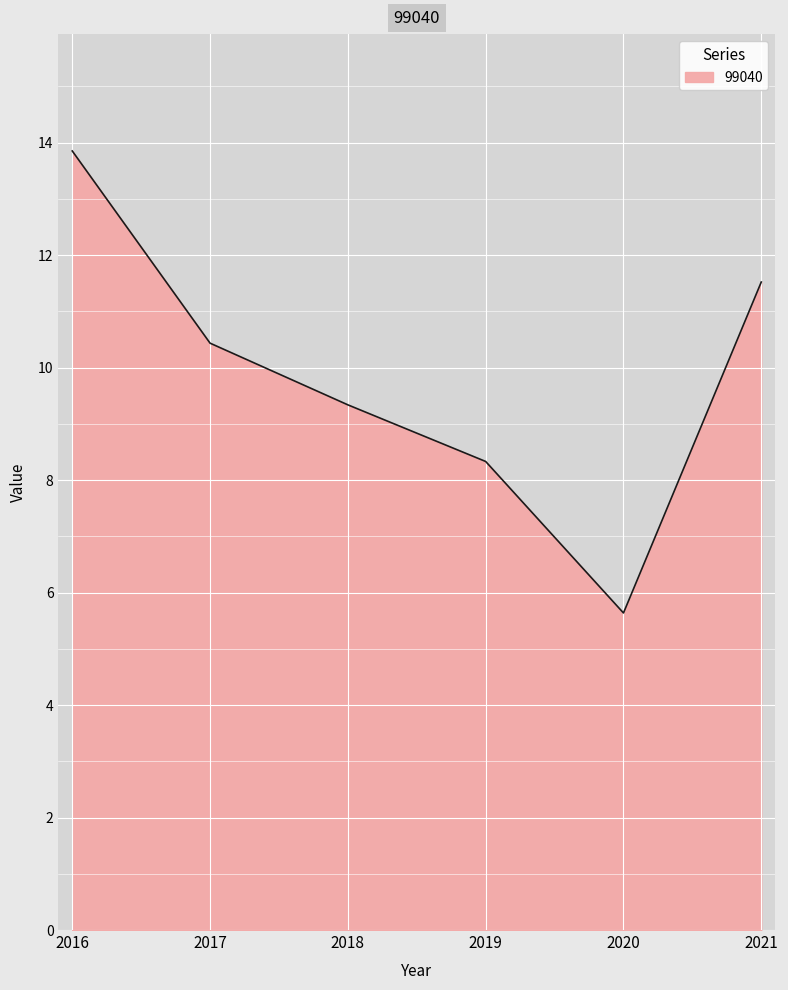

Is it true that the value at 2020 is 5.6?

True